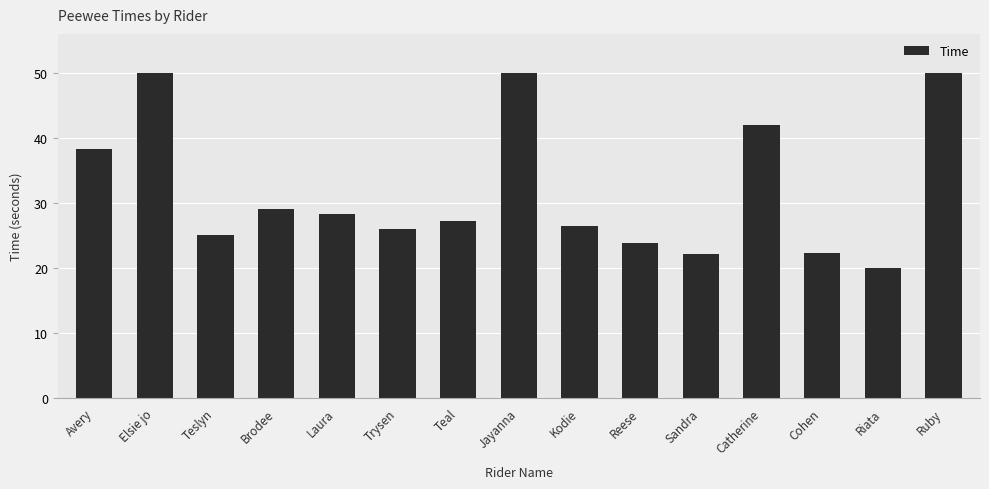

How many values exceed 27?

8